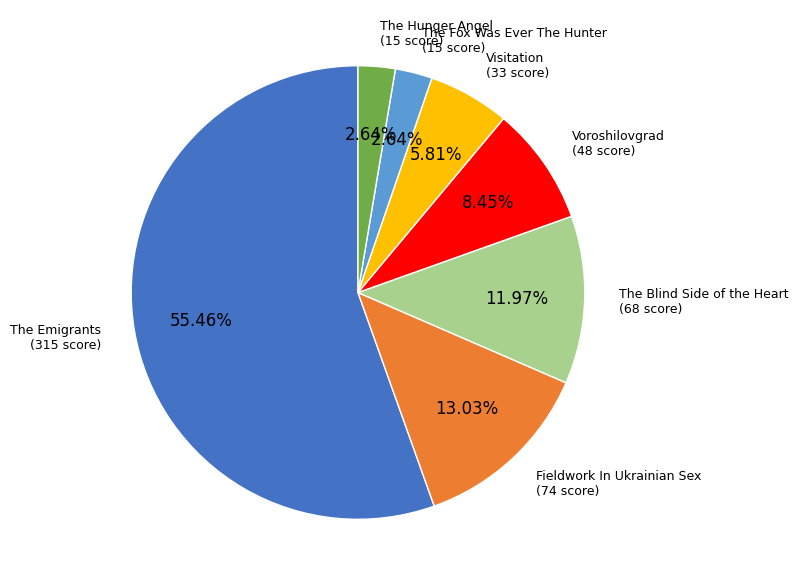

What is the ratio of the value at The Blind Side of the Heart to the value at The Fox Was Ever The Hunter?

4.5